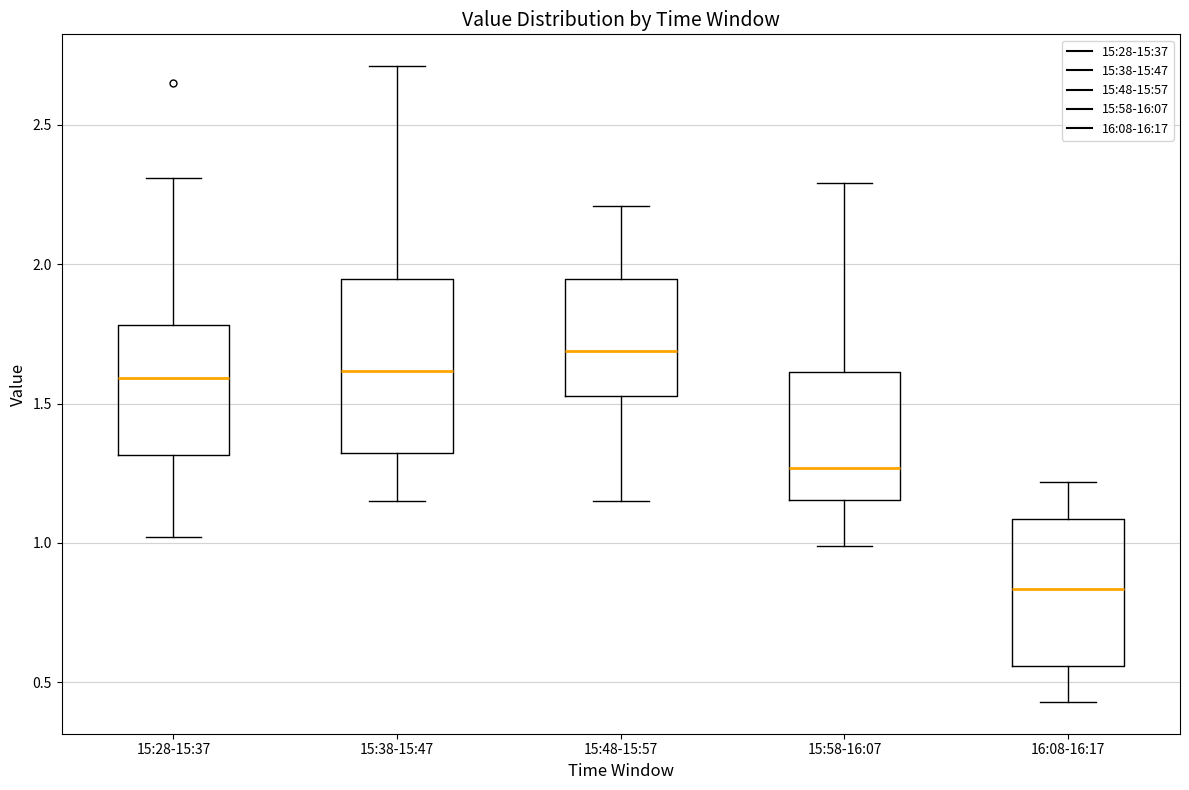

Where does the median line of the box for 15:38-15:47 sit on the y-axis? The values are not printed on the chart, so give them approximately, as read against the axis.

1.60